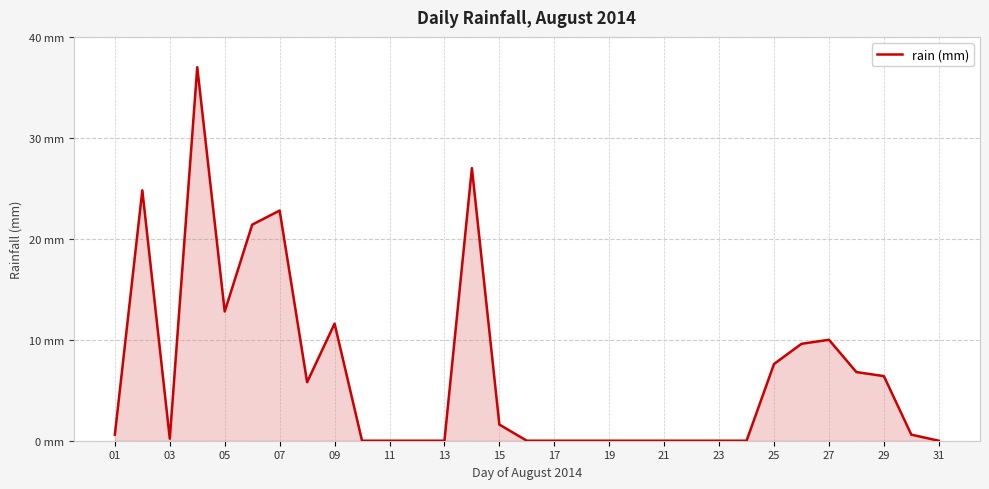

Is this an area chart (filled region under the line)?

Yes